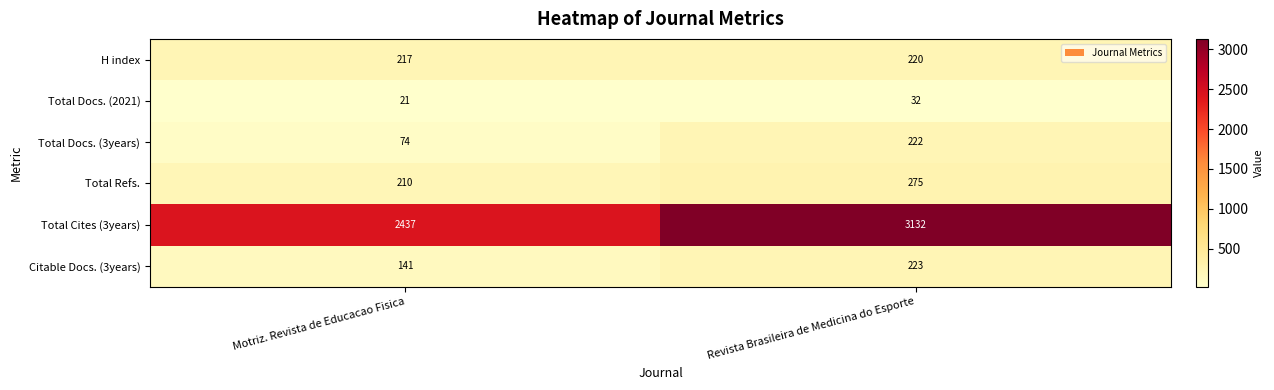

At which category is the sum across all series the highest?

Revista Brasileira de Medicina do Esporte